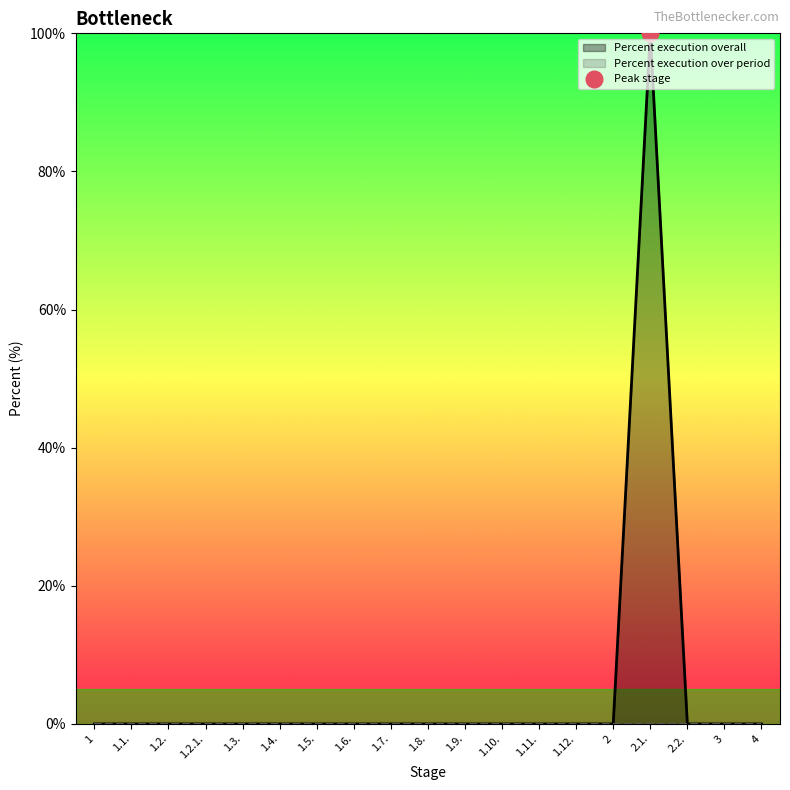

Is it true that the value at 1.5. is 33?

False